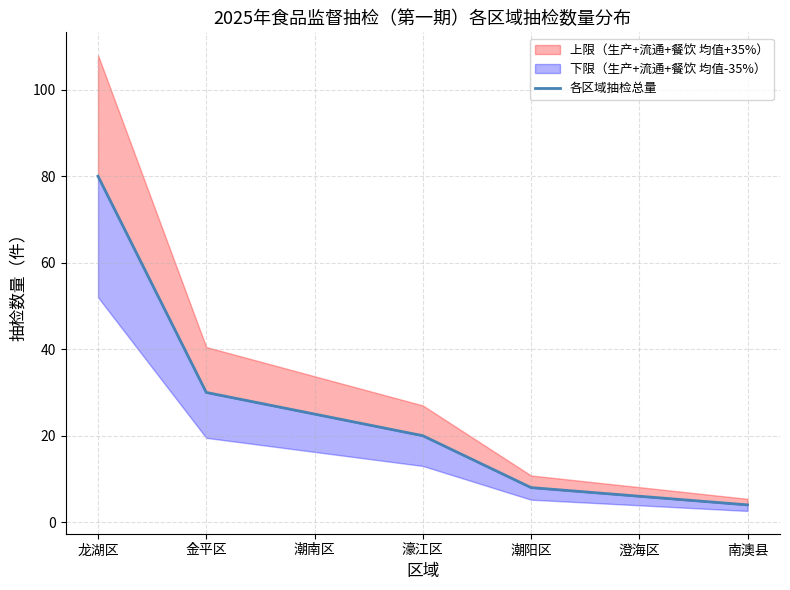

How many lines are shown in the chart?

1